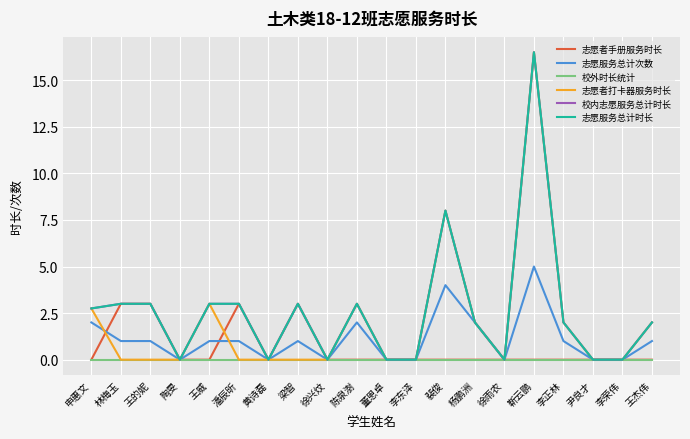

Is this an area chart (filled region under the line)?

No